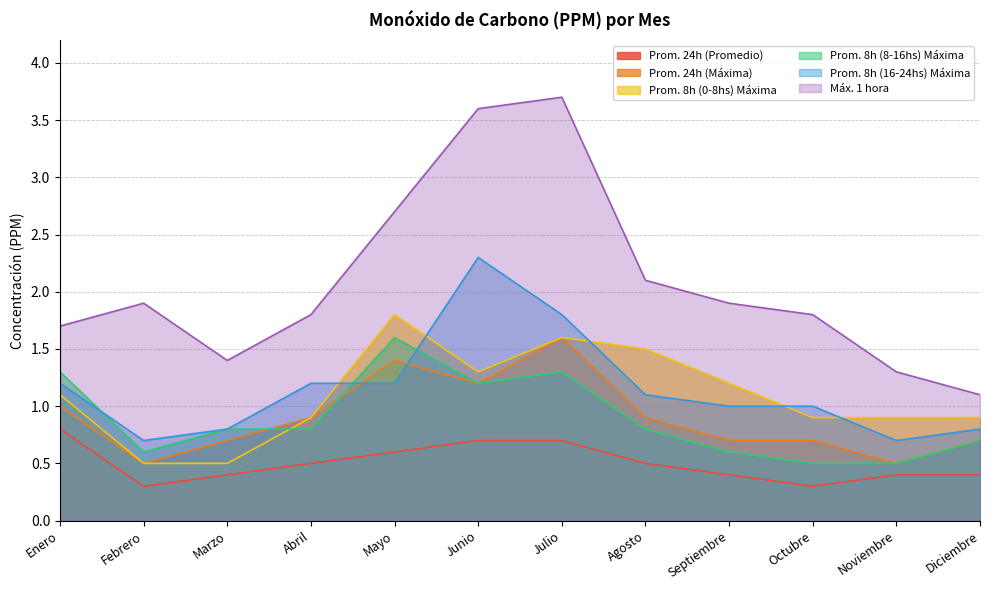

What is the highest value of the Máx. 1 hora series?

3.7